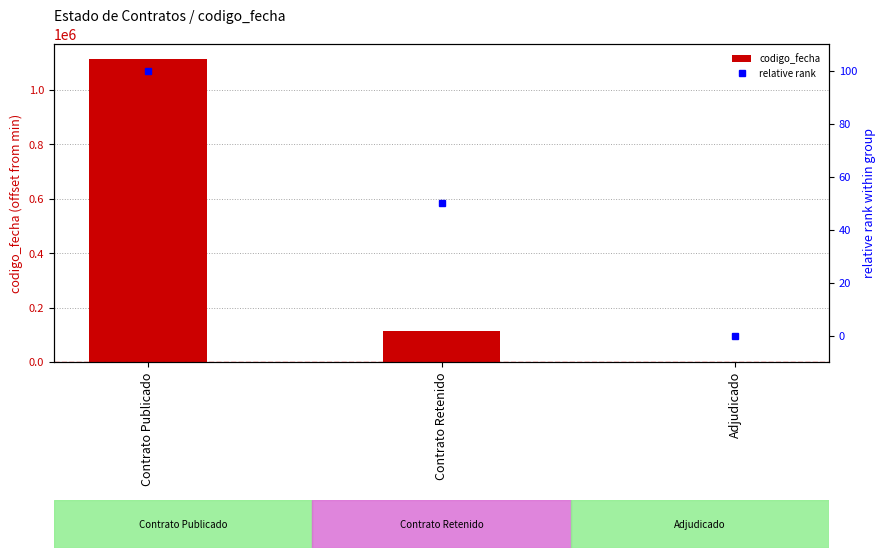

What is the label of the 1st bar from the left?

Contrato Publicado